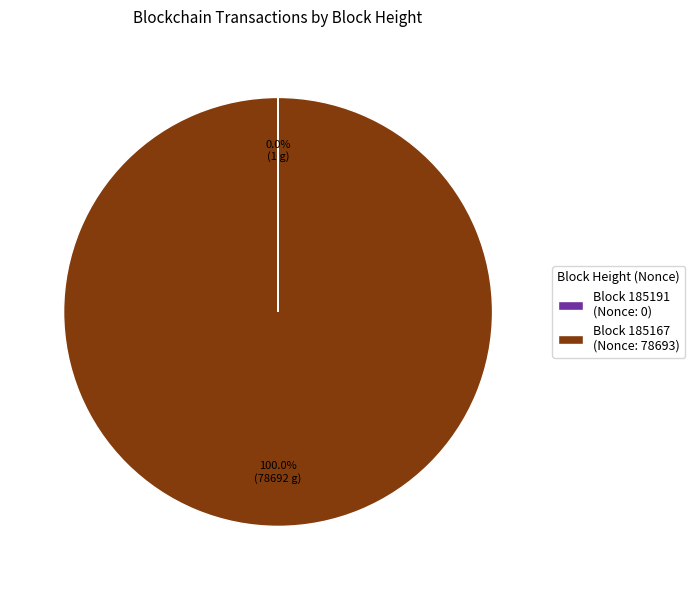

Is there any slice that represents more than half of the pie?

Yes